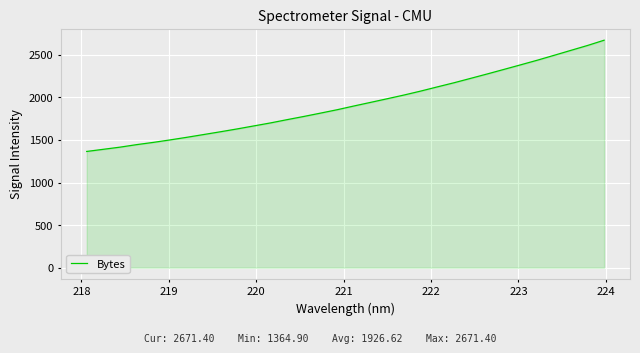

What is the greatest value displayed?

2671.4